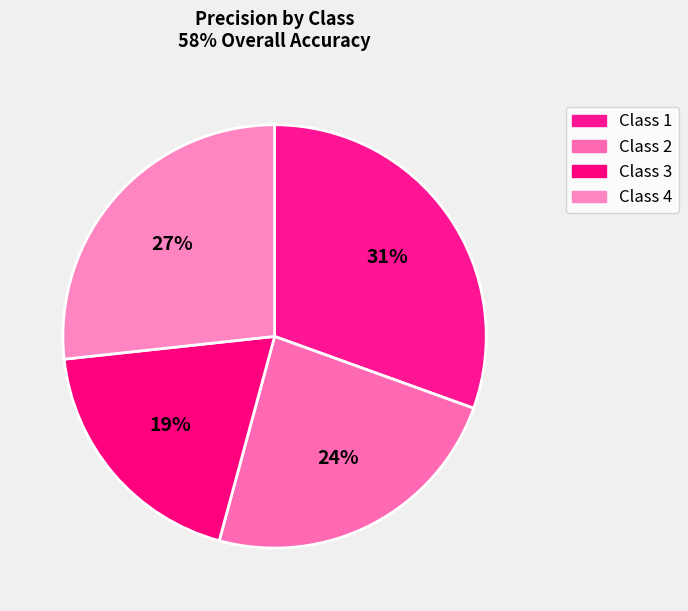

How many slices are in this pie chart?

4